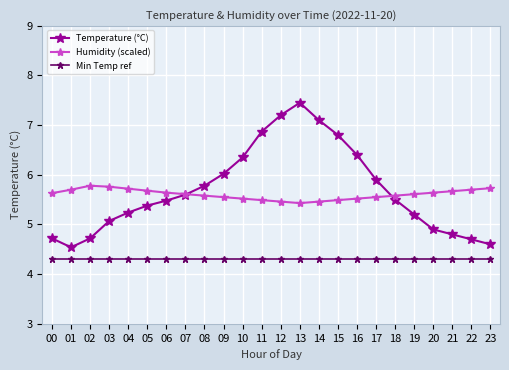

True or false: Temperature (°C) and Min Temp ref intersect in this chart.

False